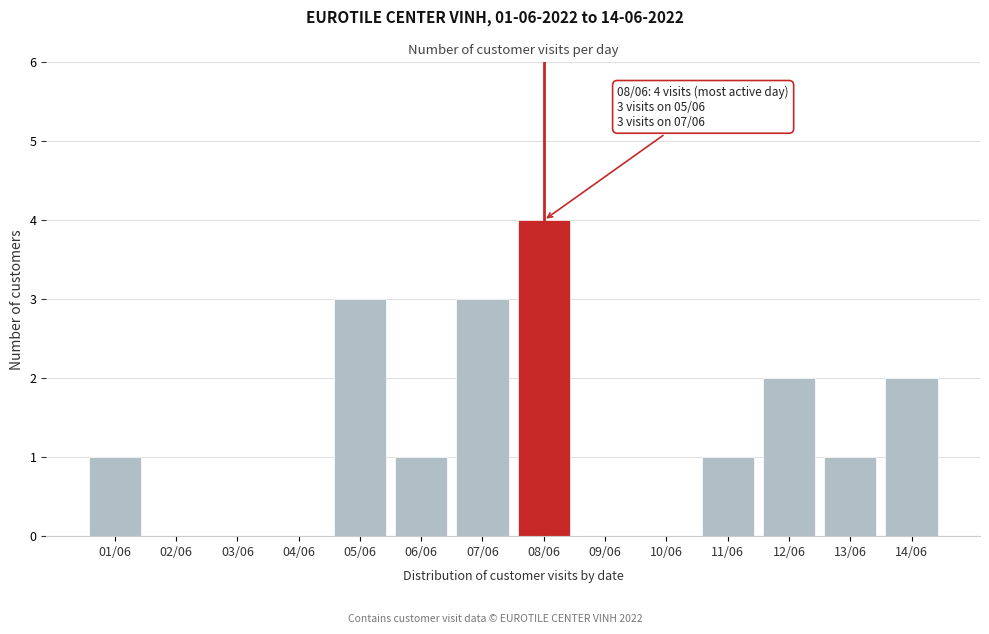

Reading left to right, what are all the values shown in this chart?

01/06=1	02/06=0	03/06=0	04/06=0	05/06=3	06/06=1	07/06=3	08/06=4	09/06=0	10/06=0	11/06=1	12/06=2	13/06=1	14/06=2